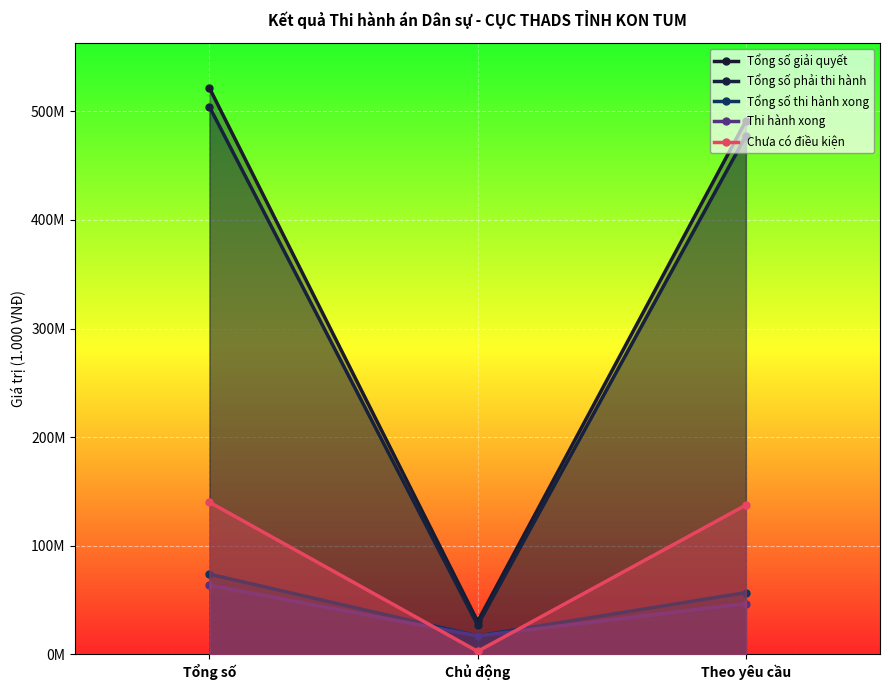

What is the minimum value shown in the chart?

2695605.0